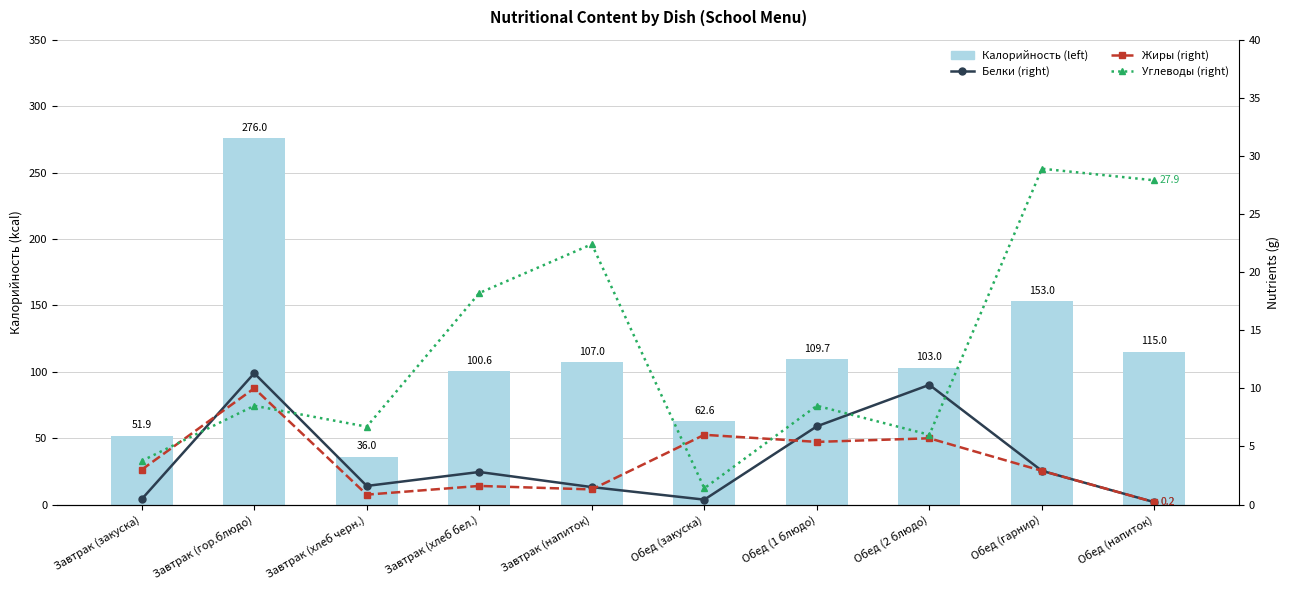

What value does the Белки (right) series have at Обед (напиток)?

0.2